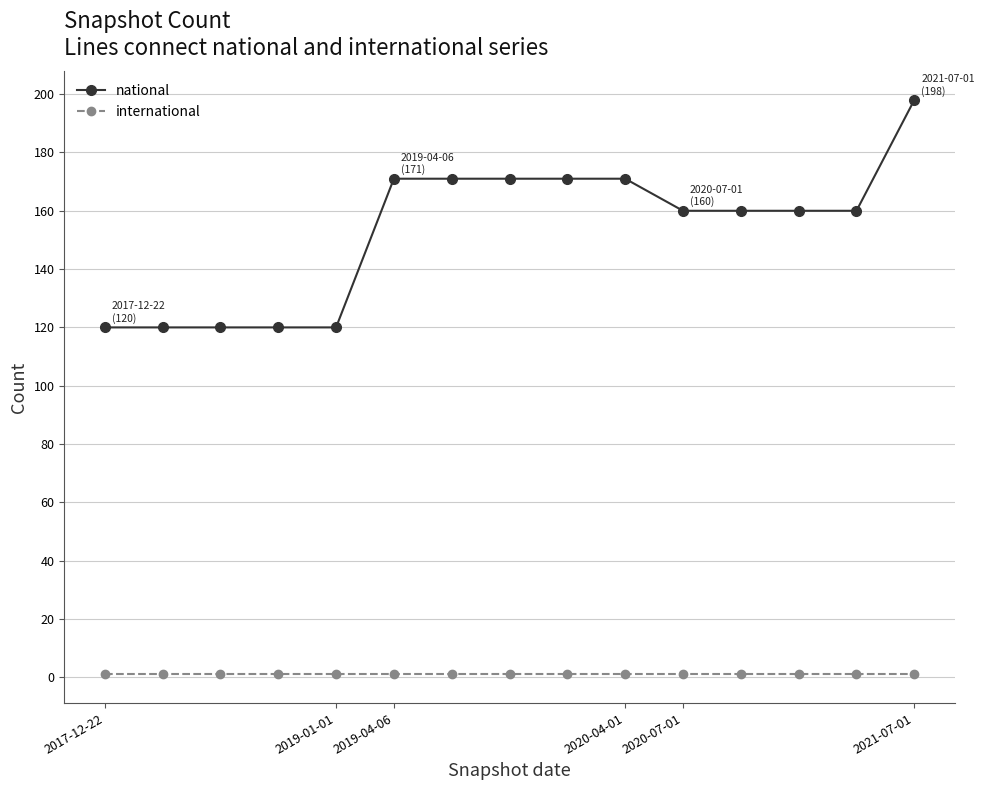

How many lines are shown in the chart?

2